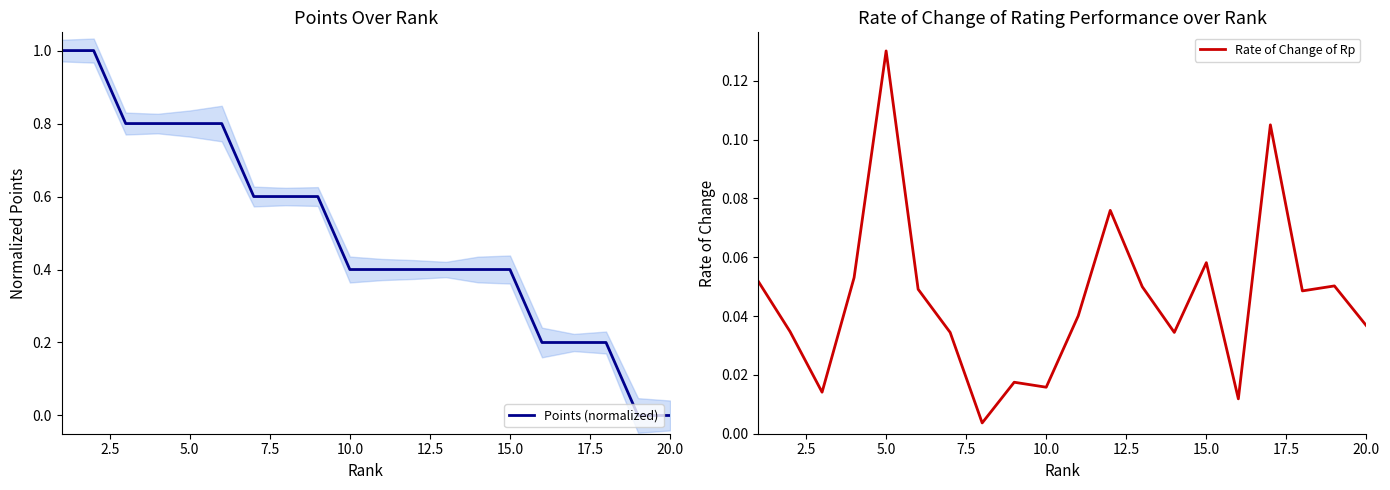

List the series in order of their peak value, highest first.

Points (normalized), Rate of Change of Rp